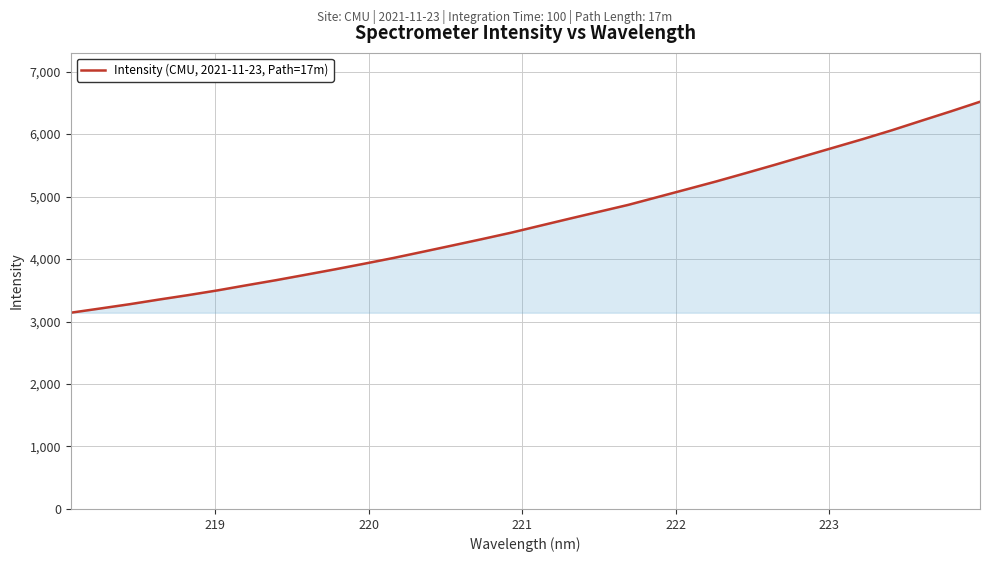

What is the minimum value shown in the chart?

3140.6